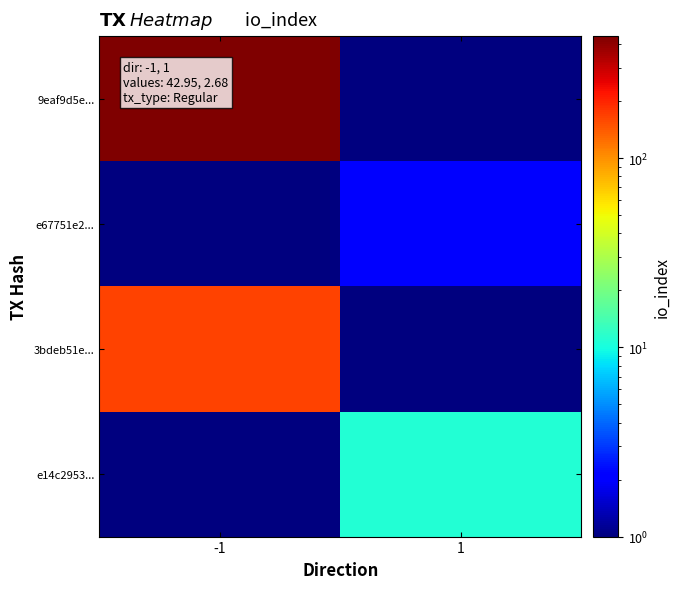

Between 1 and -1, which is larger?

-1